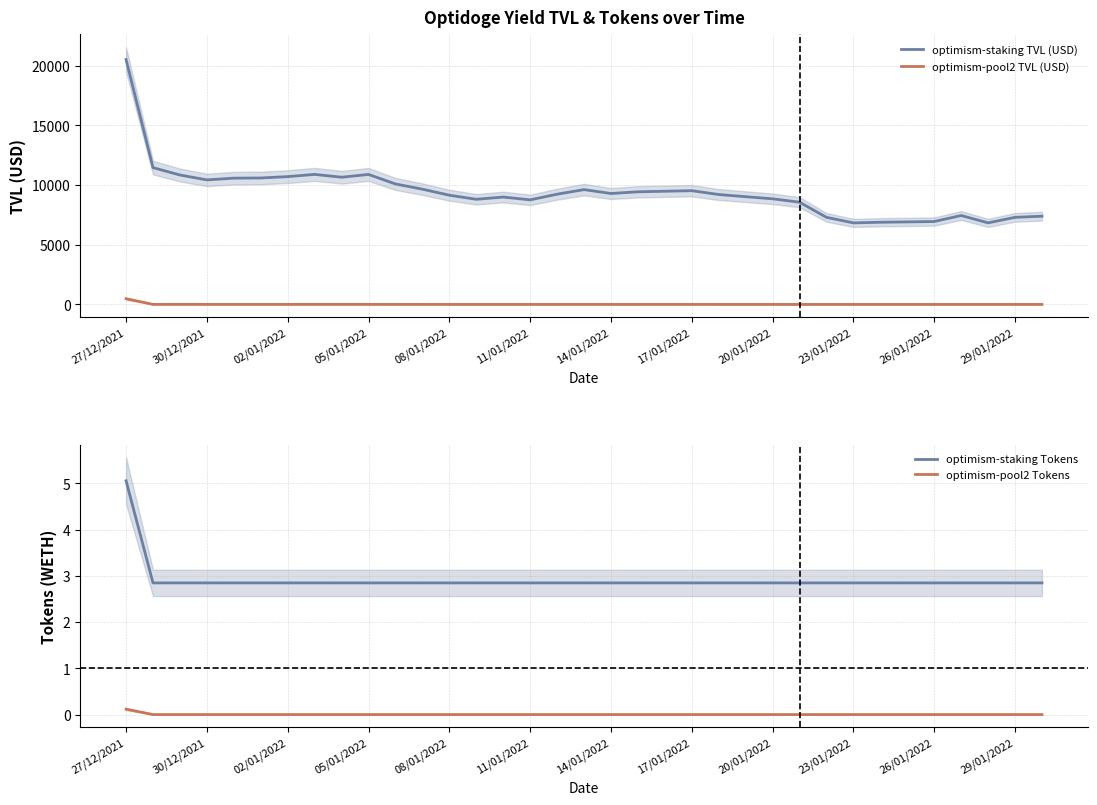

At 13, list the series in order from largest to smallest.

optimism-staking TVL (USD), optimism-pool2 TVL (USD), optimism-staking Tokens, optimism-pool2 Tokens